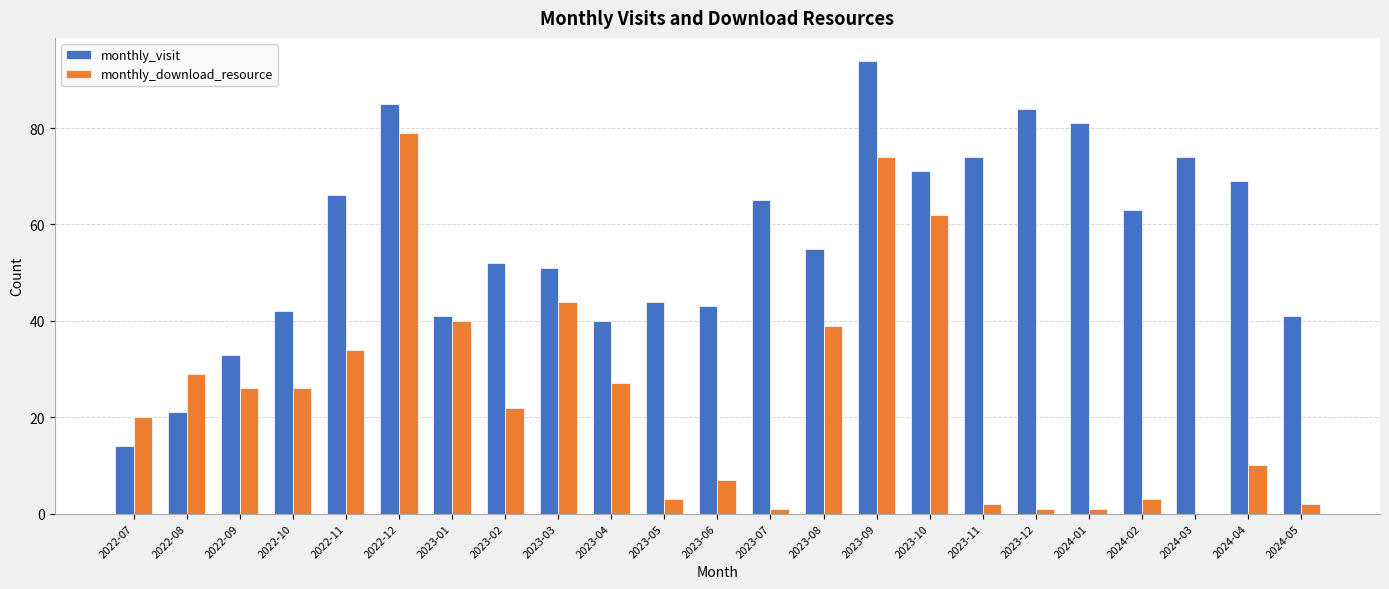

True or false: monthly_download_resource has a value of 49 at 2022-11.

False